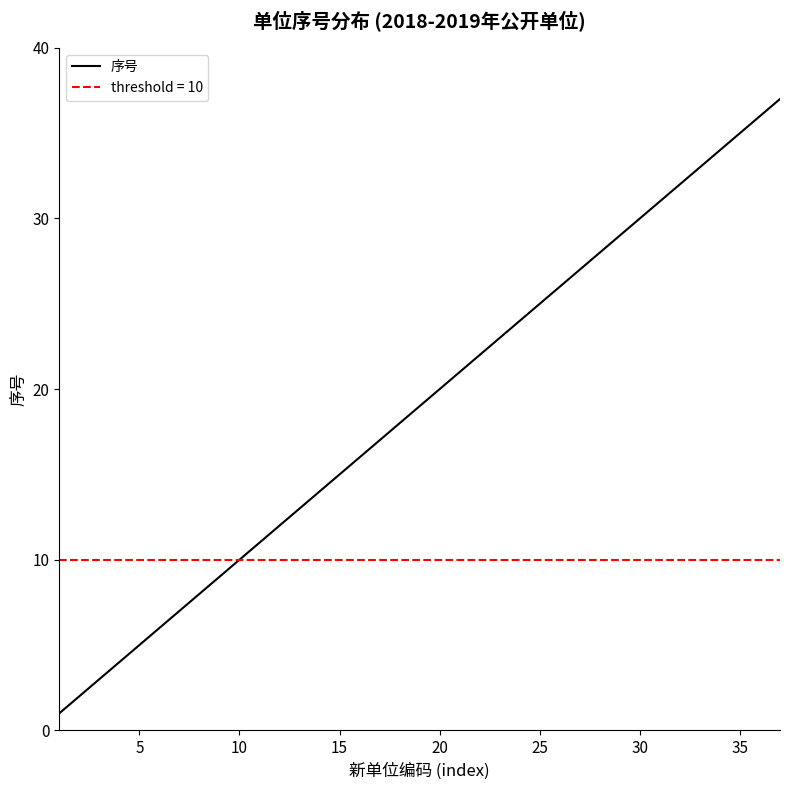

How many values exceed 19?

18